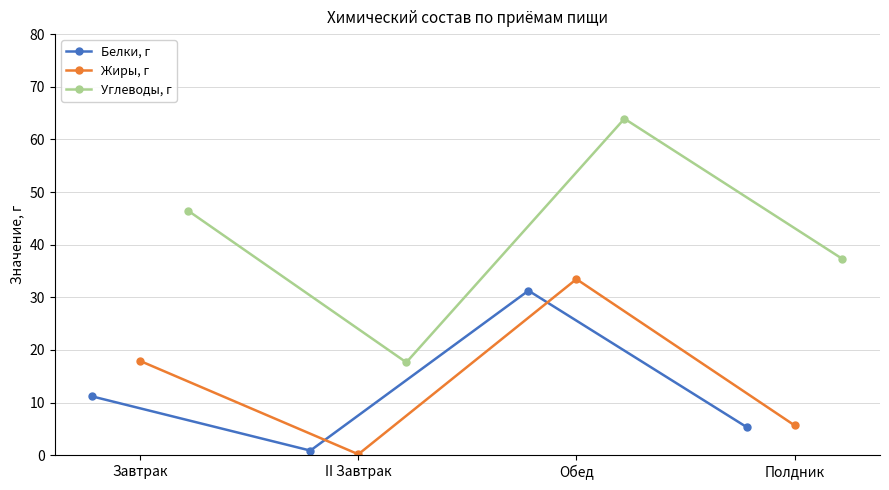

What is the lowest value of the Углеводы, г series?

17.6